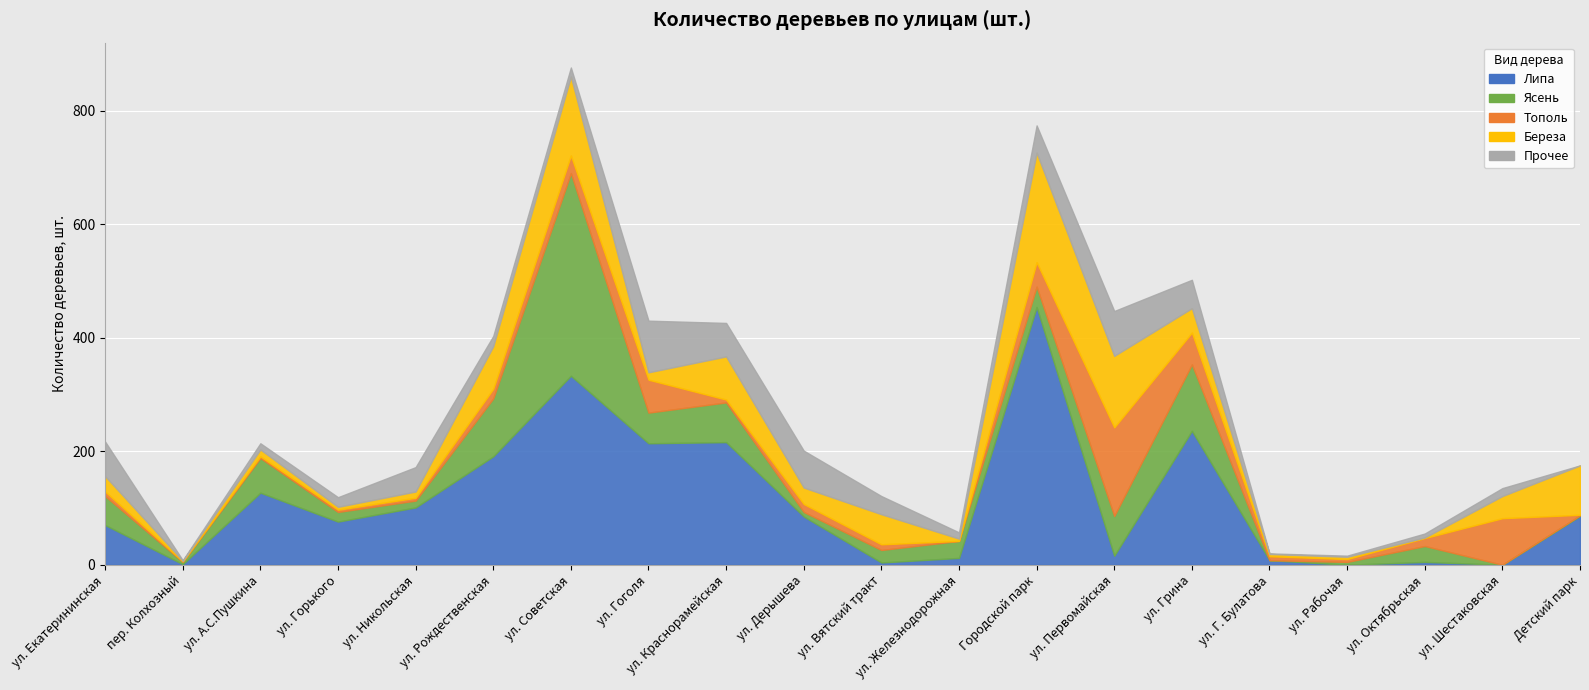

Count the number of categories in the chart.

20